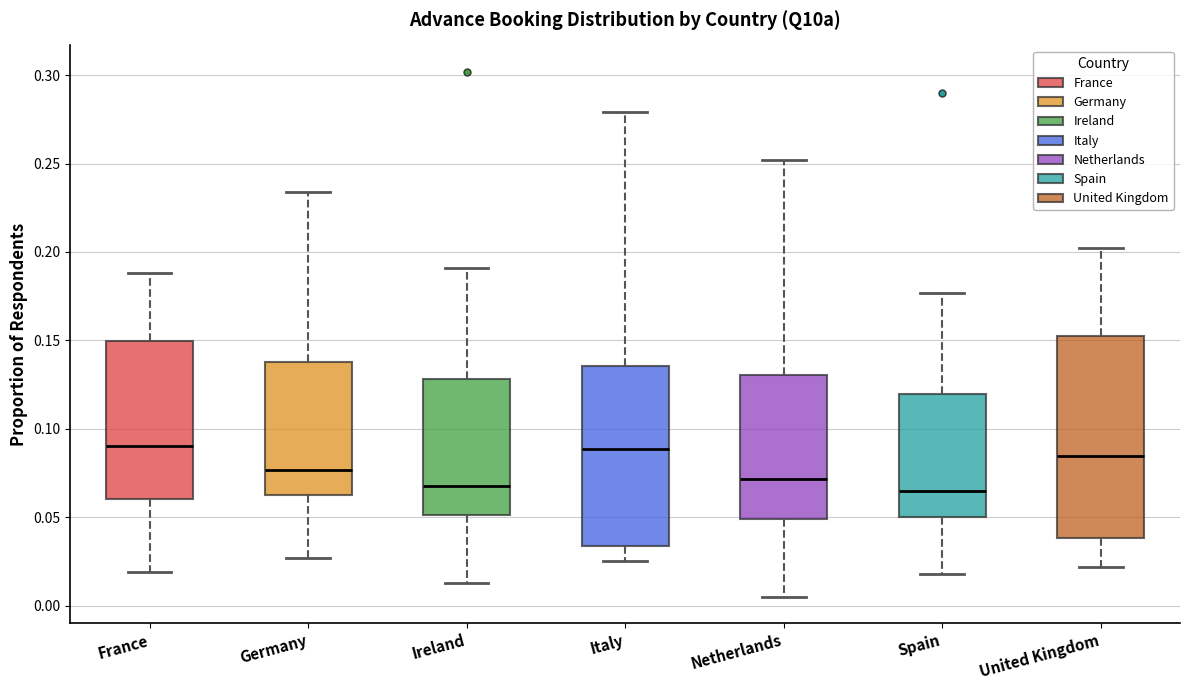

Reading left to right, read every box against the y-axis: the position of its median line, the range the box covers, and the ends of its whiskers. The values are not printed on the chart, so give them approximately, as read against the axis.

France: median 0.090, box 0.060 to 0.150, whiskers 0.020 to 0.190
Germany: median 0.075, box 0.065 to 0.140, whiskers 0.025 to 0.235
Ireland: median 0.070, box 0.050 to 0.130, whiskers 0.015 to 0.190
Italy: median 0.090, box 0.035 to 0.135, whiskers 0.025 to 0.280
Netherlands: median 0.070, box 0.050 to 0.130, whiskers 0.005 to 0.250
Spain: median 0.065, box 0.050 to 0.120, whiskers 0.020 to 0.175
United Kingdom: median 0.085, box 0.040 to 0.155, whiskers 0.020 to 0.200